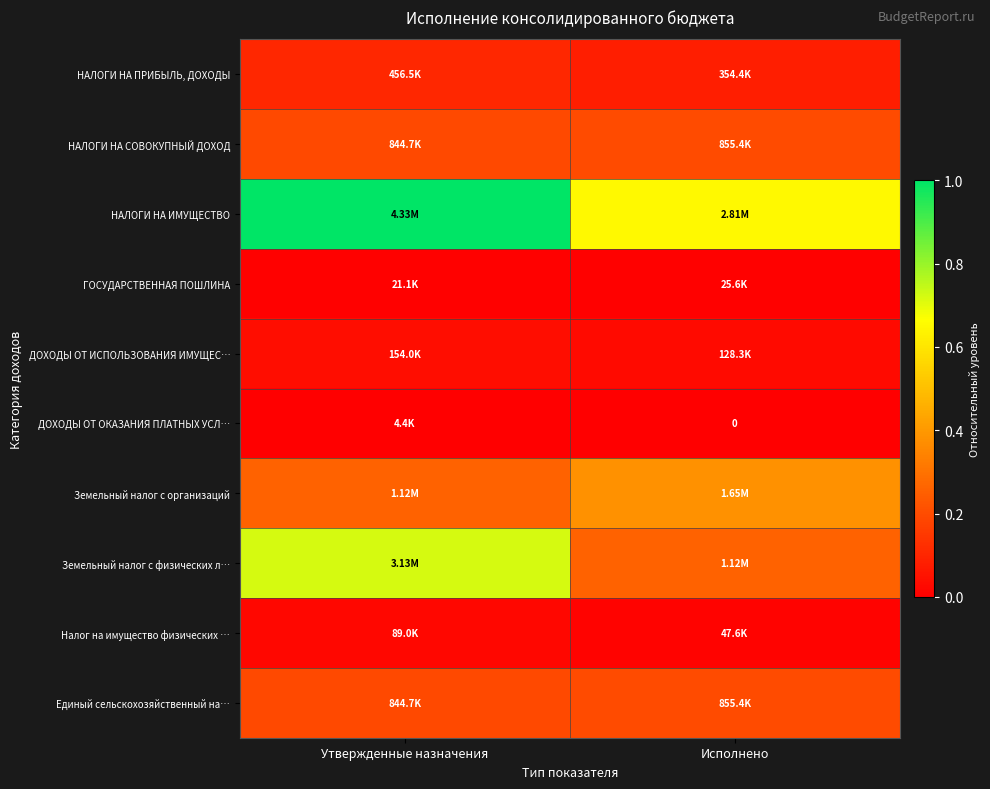

Between Утвержденные назначения and Исполнено, which is larger?

Утвержденные назначения